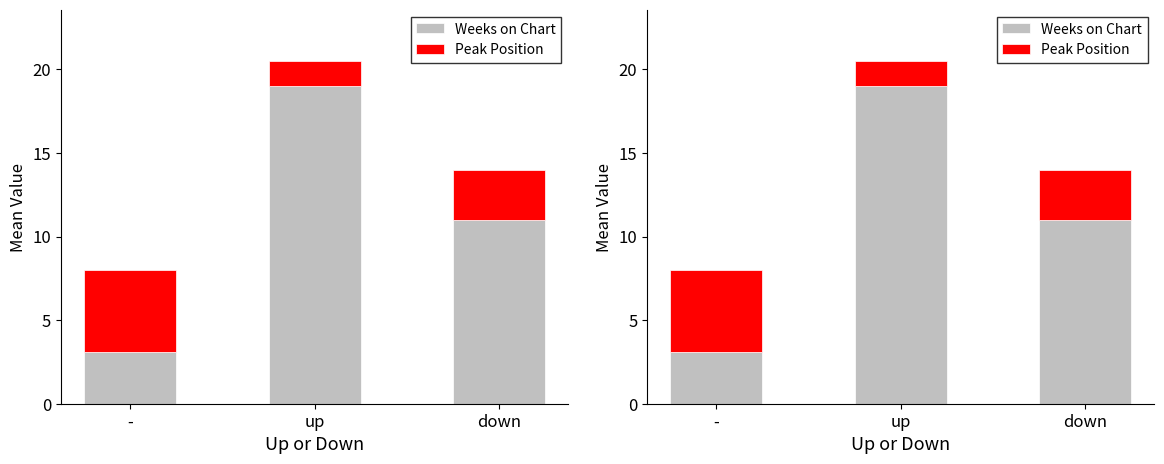

What is the difference between the Weeks on Chart values at - and down?

7.9